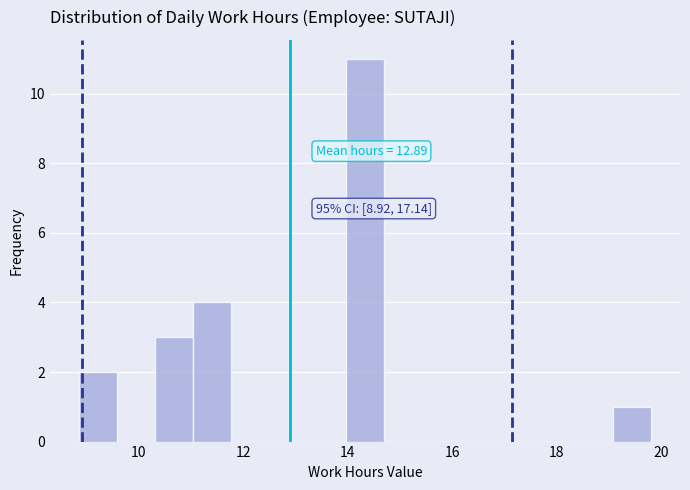

Around what value on the x-axis is the tallest bar? Give the approximate position of its centre, as read against the axis.

14.4